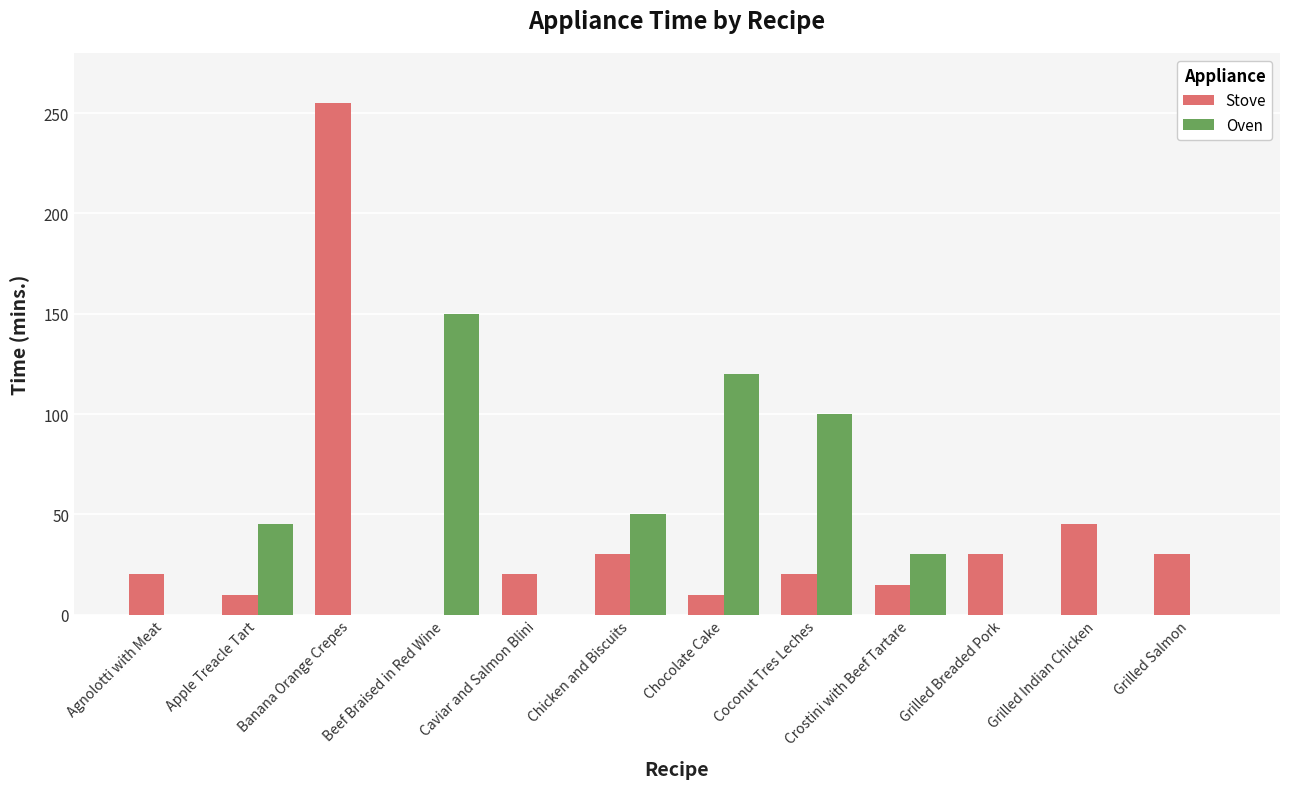

What is the highest value of the Stove series?

255